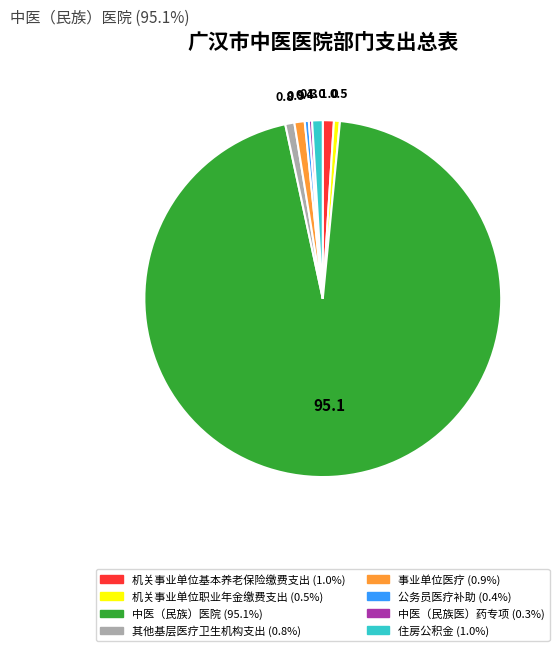

Does any single category account for the majority?

Yes